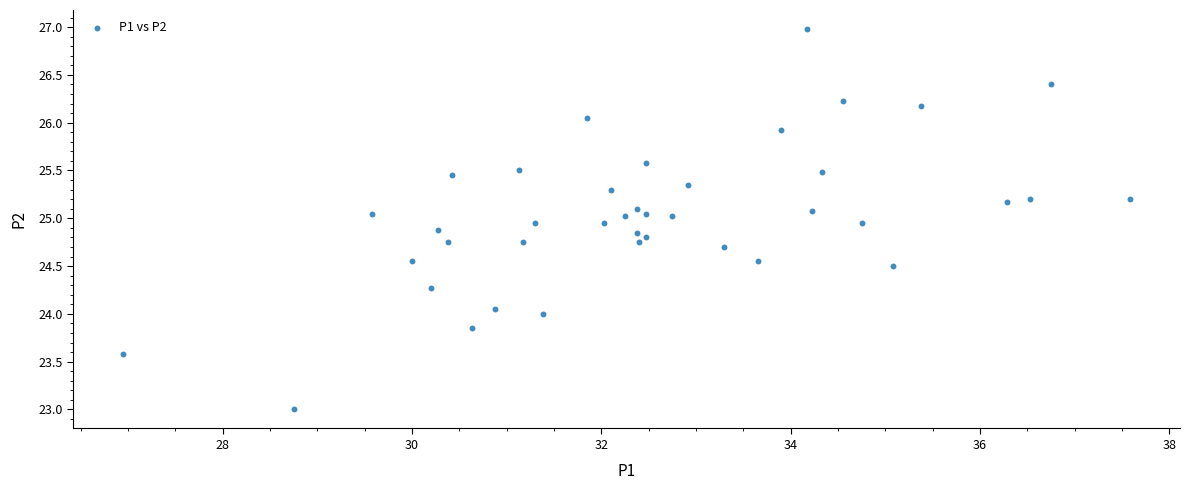

What is the range of Y values (max minus min)?

4.0